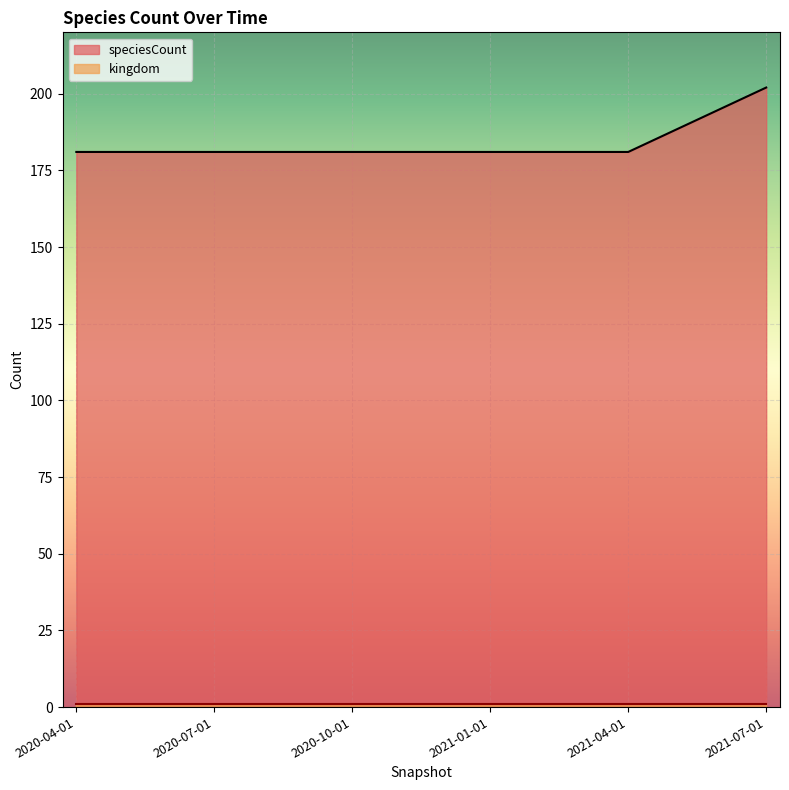

What is the sum of all values?

1107